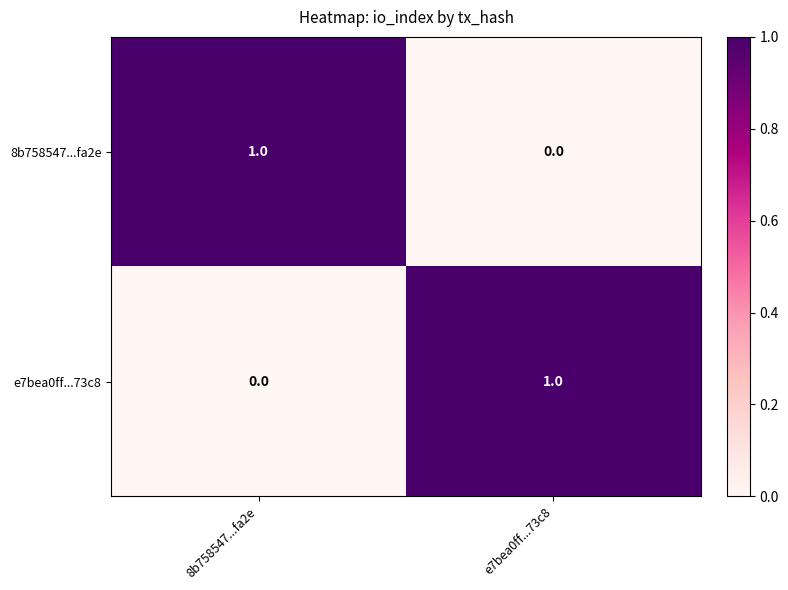

Where is 8b758547...fa2e nearest to the value 0?

e7bea0ff...73c8